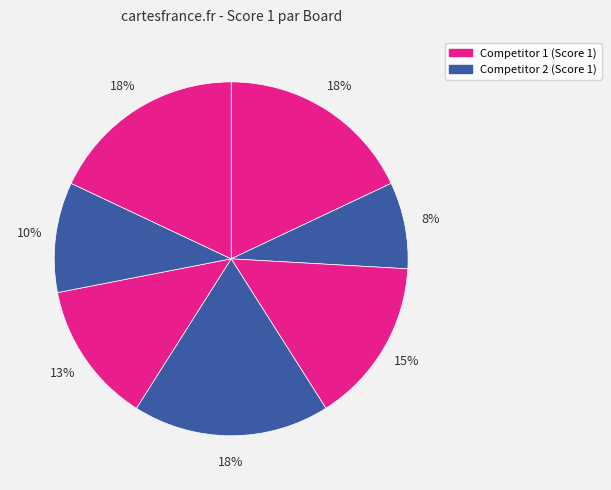

How many segments does this pie chart have?

7